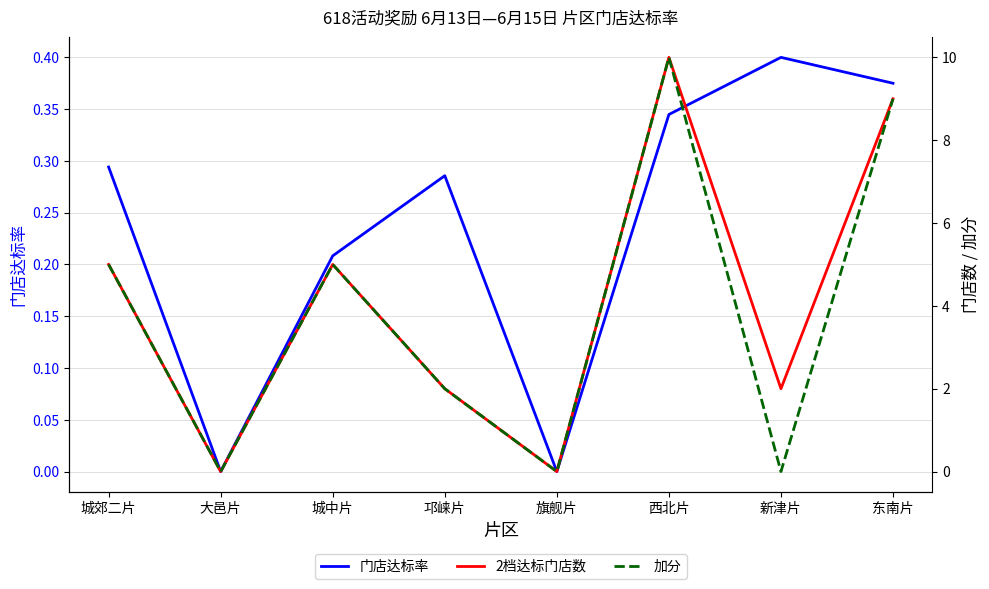

The 2档达标门店数 series shows 16.6 at 西北片. True or false?

False